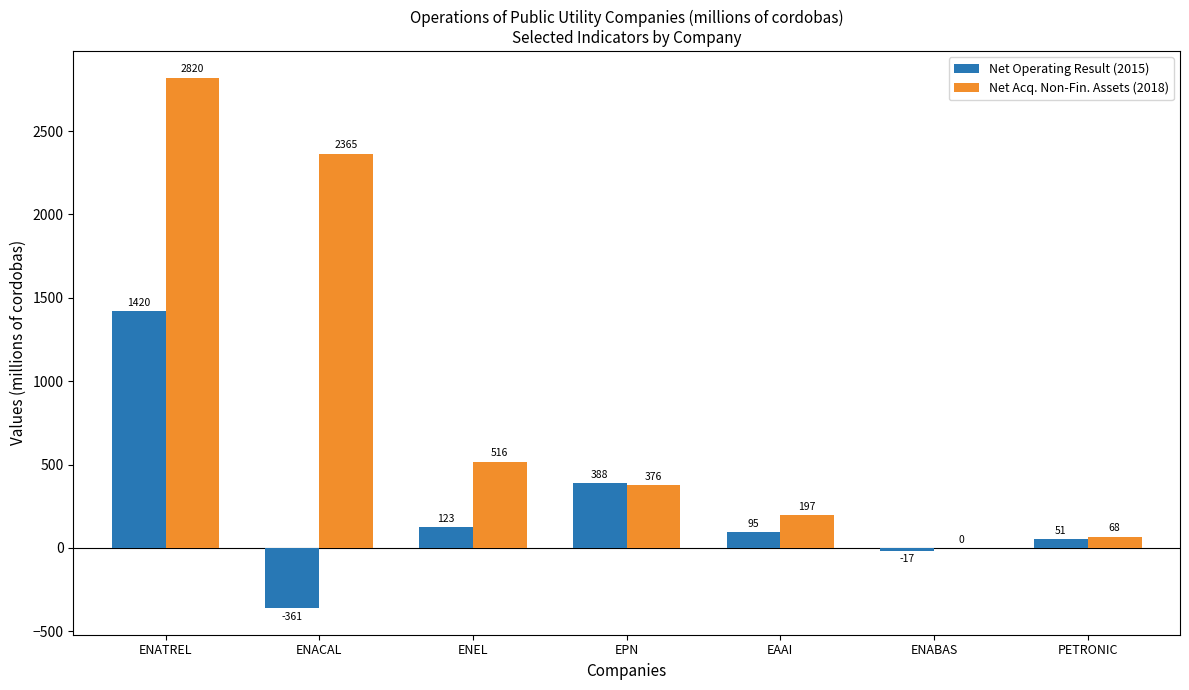

Count the number of data series in this chart.

2